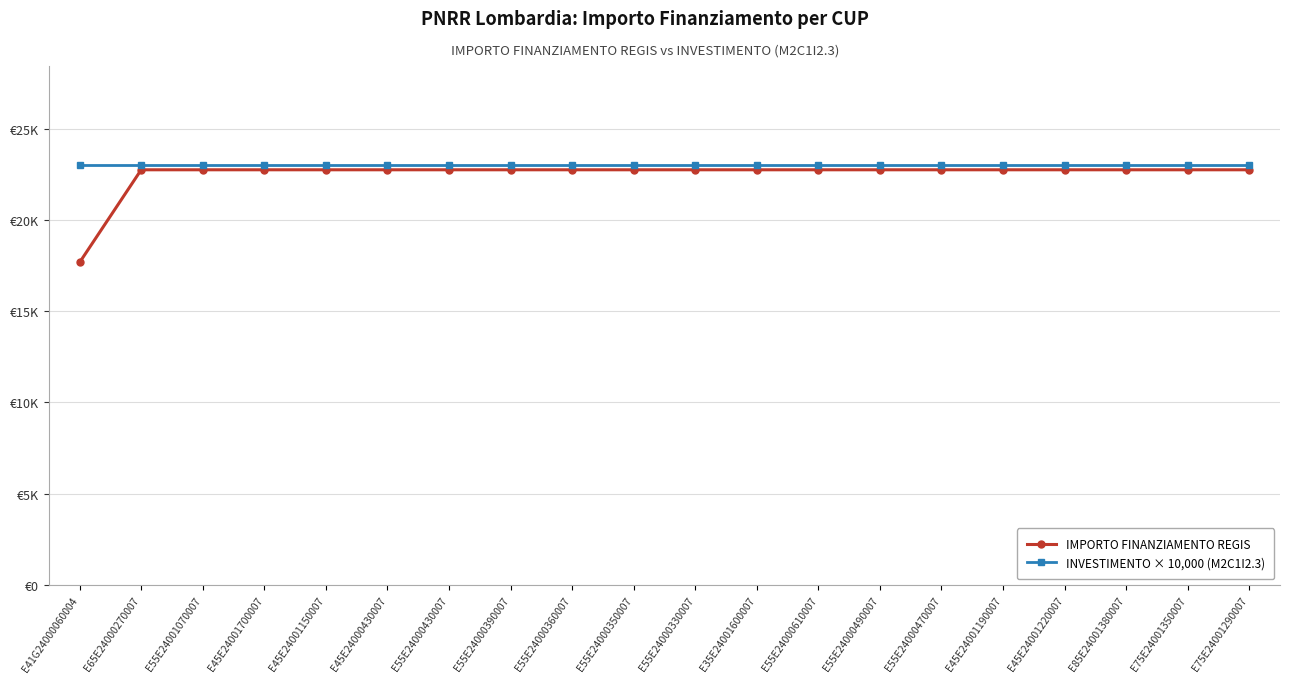

Which series has the largest total across all categories?

INVESTIMENTO × 10,000 (M2C1I2.3)